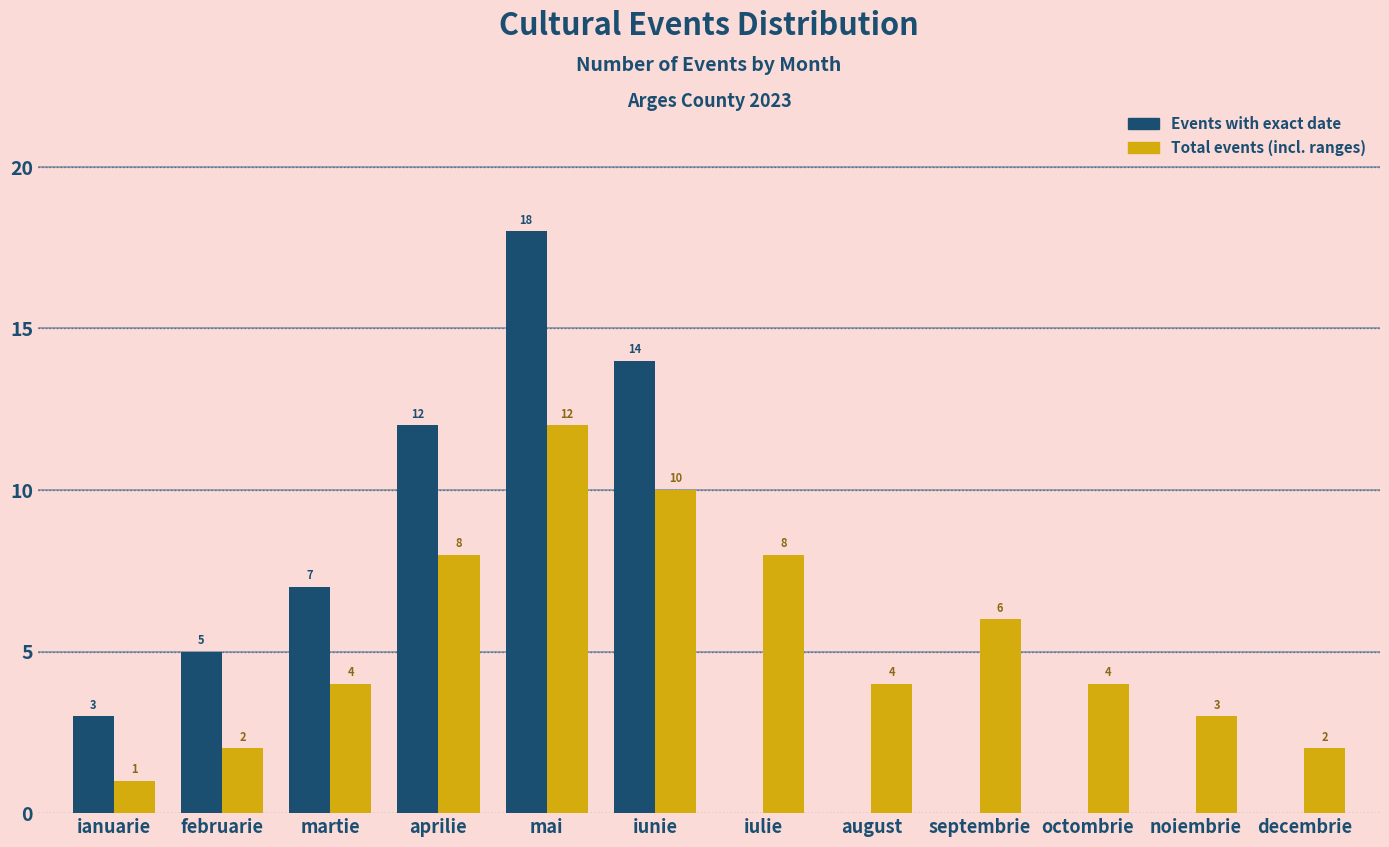

Reading left to right, transcribe all the data shown in this chart.

Events with exact date: ianuarie=3	februarie=5	martie=7	aprilie=12	mai=18	iunie=14	iulie=0	august=0	septembrie=0	octombrie=0	noiembrie=0	decembrie=0
Total events (incl. ranges): ianuarie=1	februarie=2	martie=4	aprilie=8	mai=12	iunie=10	iulie=8	august=4	septembrie=6	octombrie=4	noiembrie=3	decembrie=2